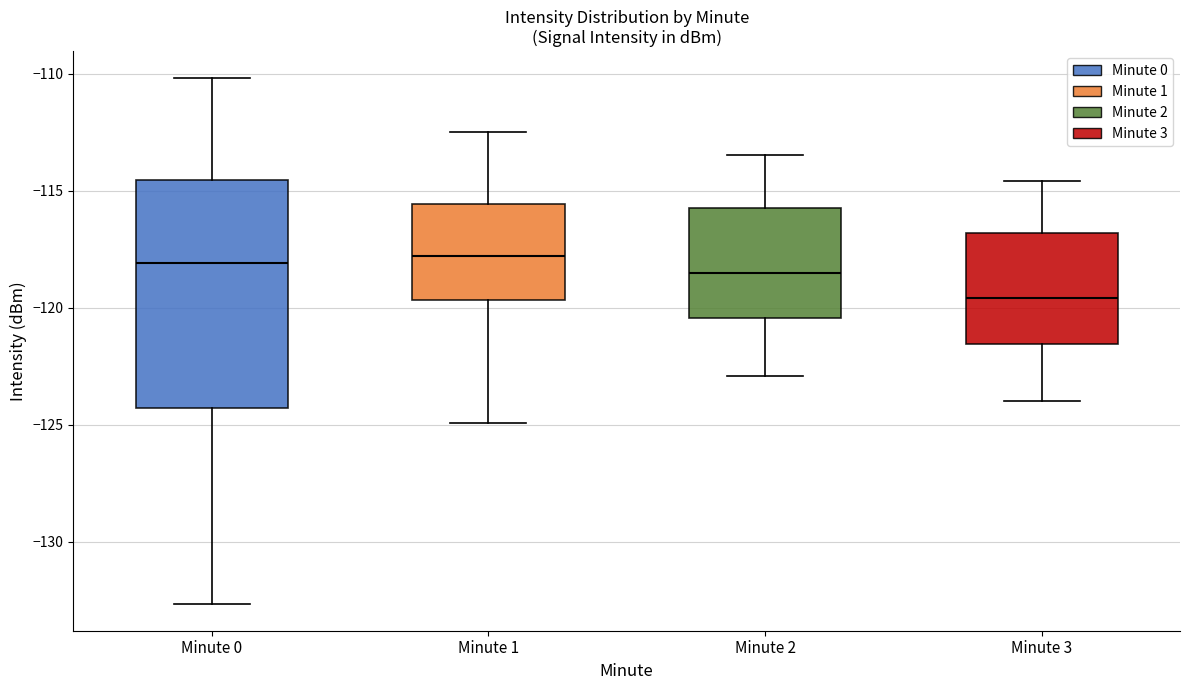

Reading left to right, transcribe this box plot: for each box, give where its median line is, the range the box spans, and where its two whiskers end, as read against the y-axis. The values are not printed on the chart, so give them approximately, as read against the axis.

Minute 0: median -118.0, box -124.5 to -114.5, whiskers -132.5 to -110.0
Minute 1: median -118.0, box -119.5 to -115.5, whiskers -125.0 to -112.5
Minute 2: median -118.5, box -120.5 to -115.5, whiskers -123.0 to -113.5
Minute 3: median -119.5, box -121.5 to -117.0, whiskers -124.0 to -114.5